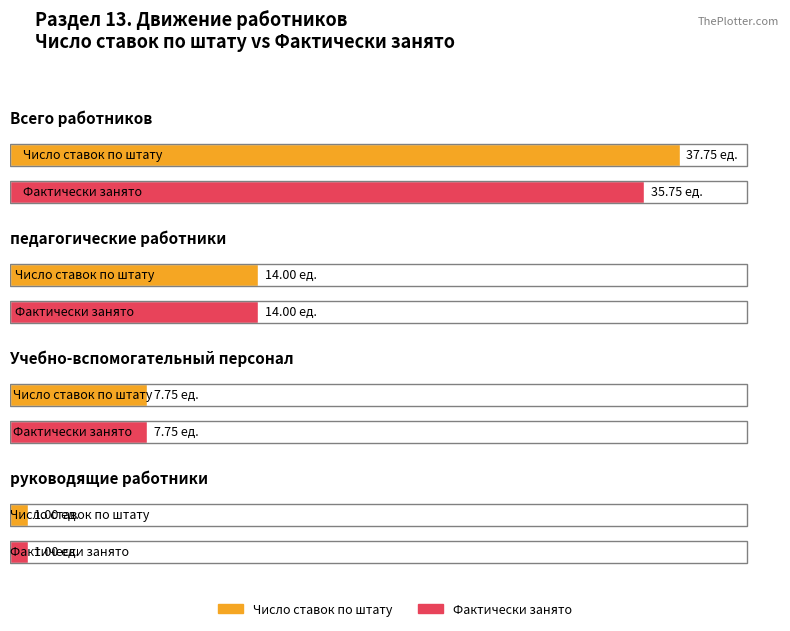

What position from the left is Учебно-вспомогательный персонал?

3